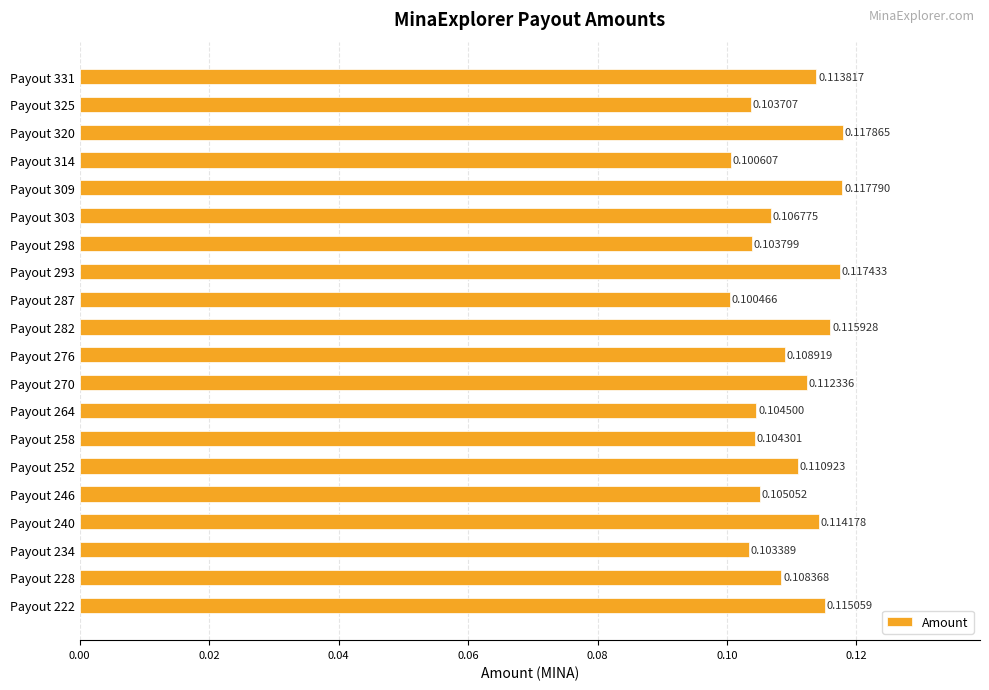

How many bars are there in total?

20